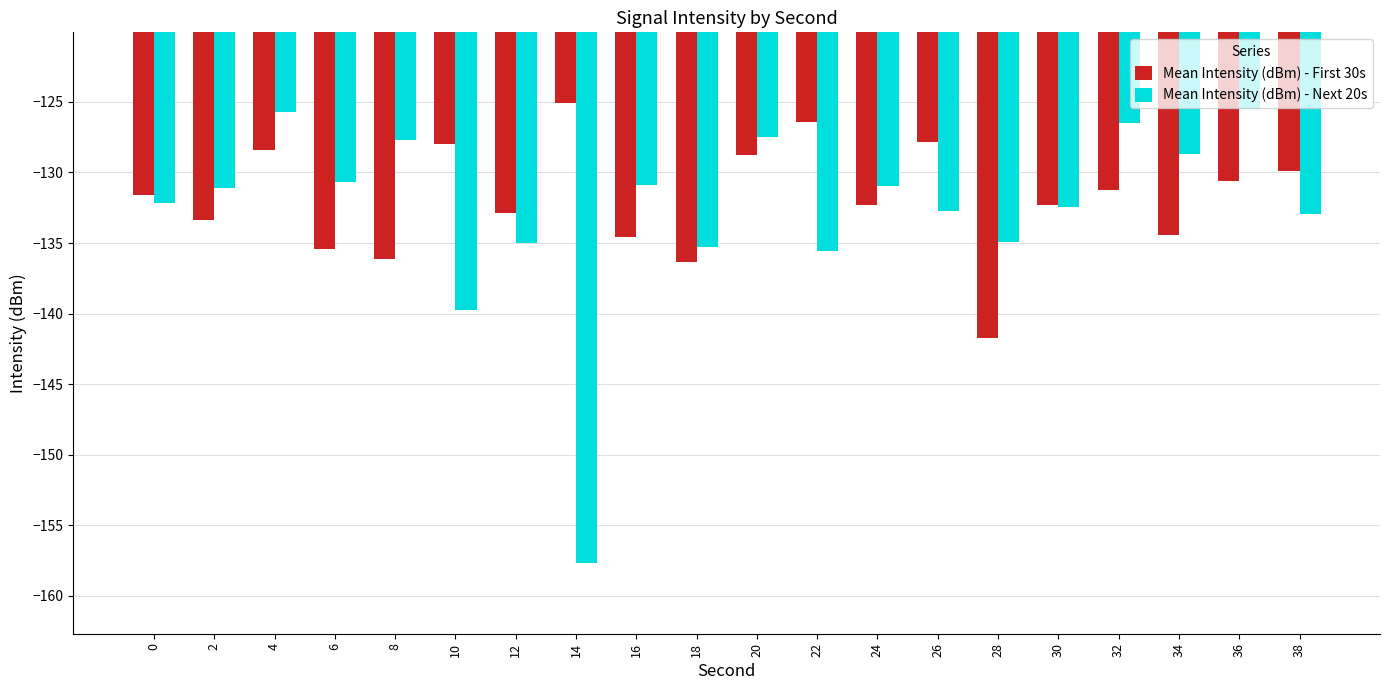

What is the average value of the Mean Intensity (dBm) - First 30s series?

-131.9